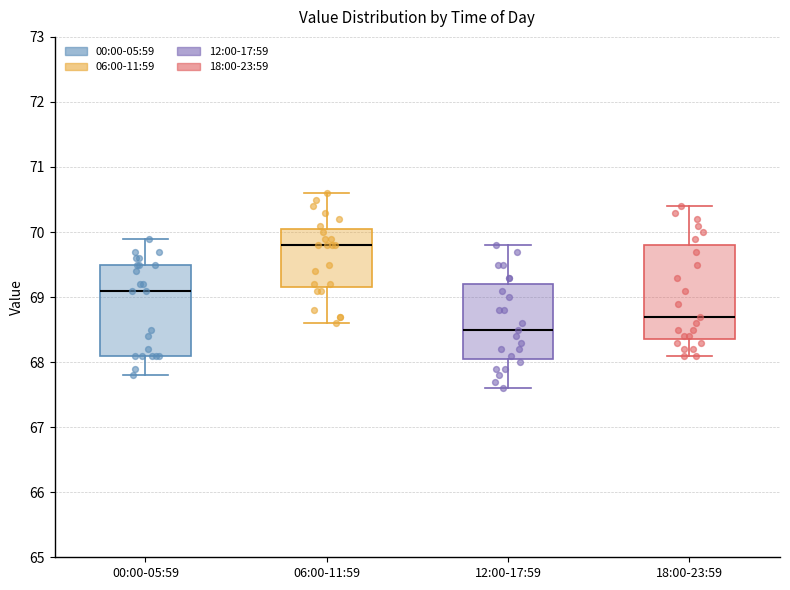

Where is the upper edge of the box for 06:00-11:59 on the y-axis? The values are not printed on the chart, so give them approximately, as read against the axis.

70.1